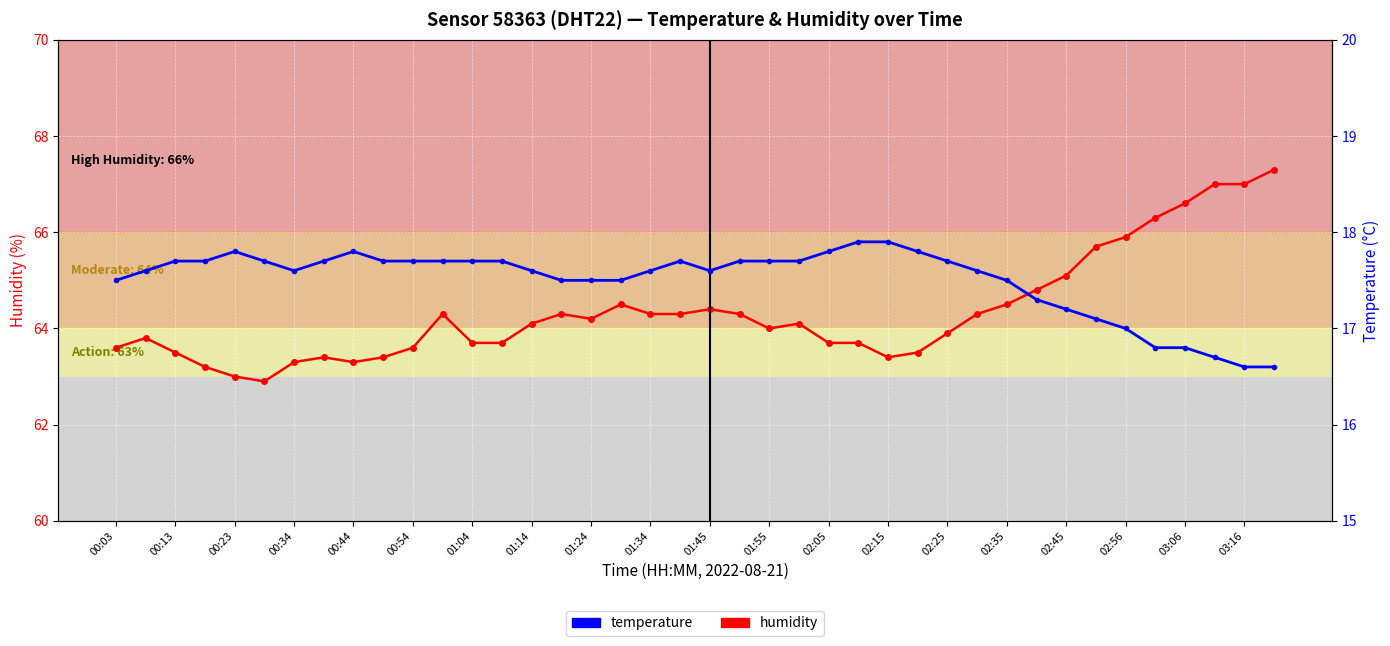

What is the value of the humidity point at the 9th from the left?

63.3